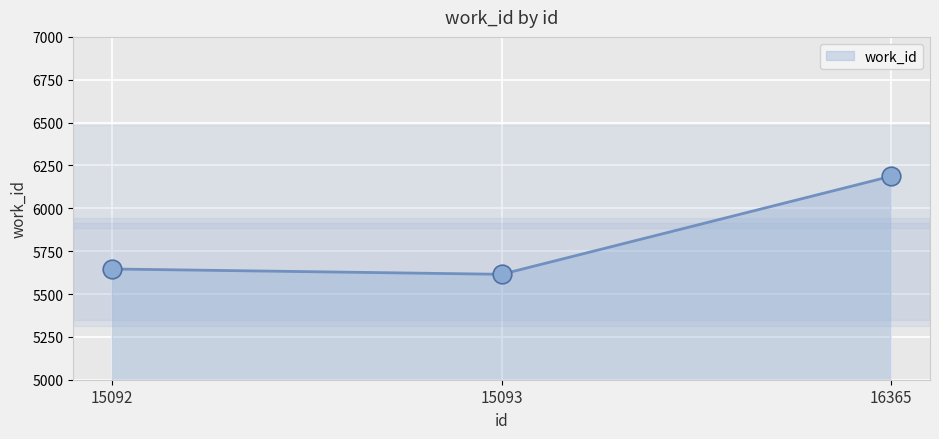

What is the ratio of the value at 16365 to the value at 15093?

1.1